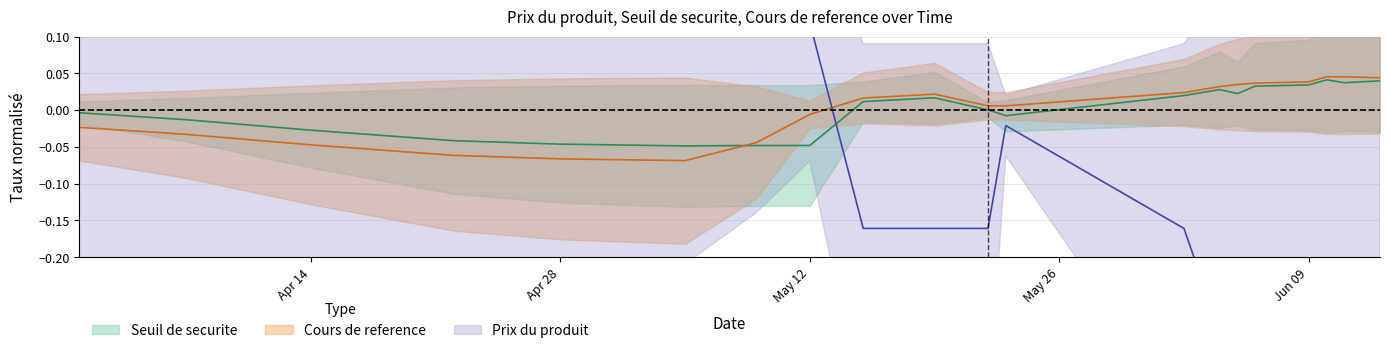

Where do Cours de reference and Prix du produit first cross each other?

2025-05-12 and 2025-05-15